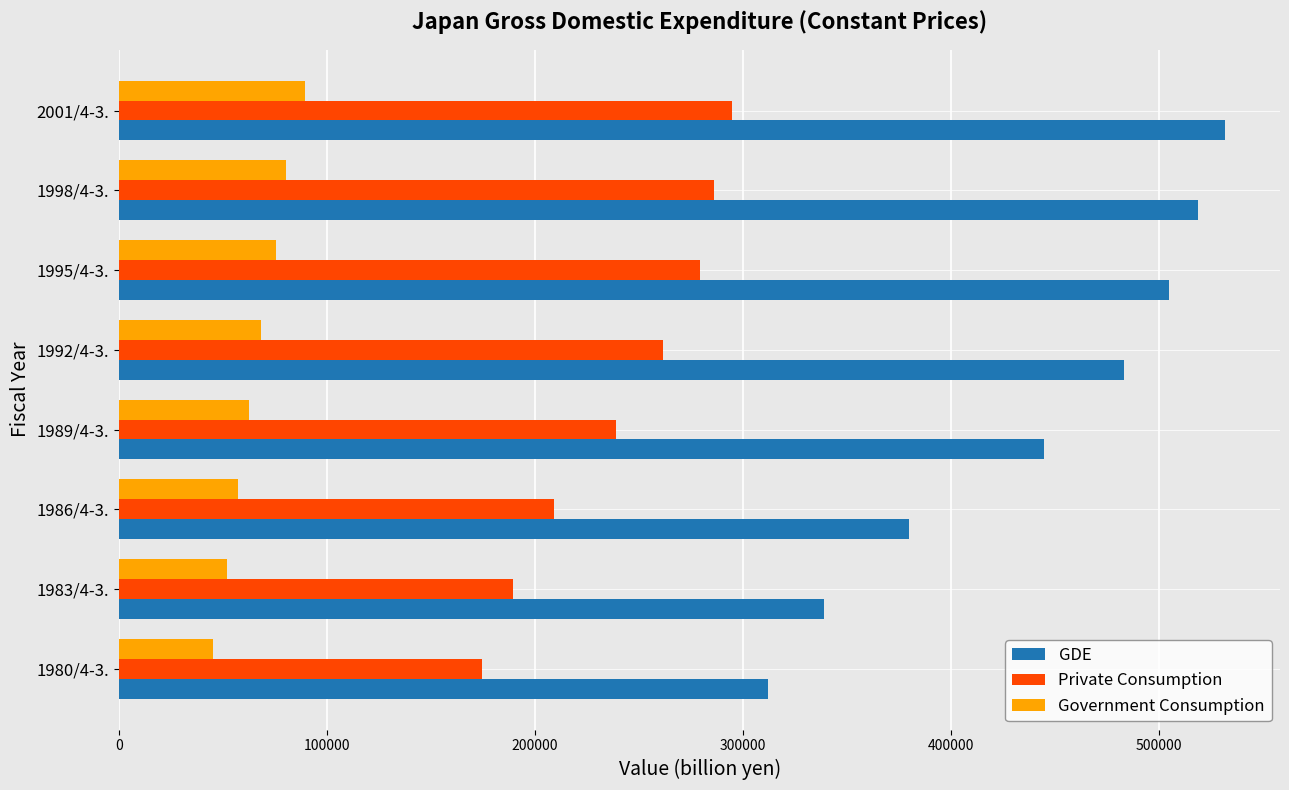

At how many categories does at least one series exceed 391568?

5